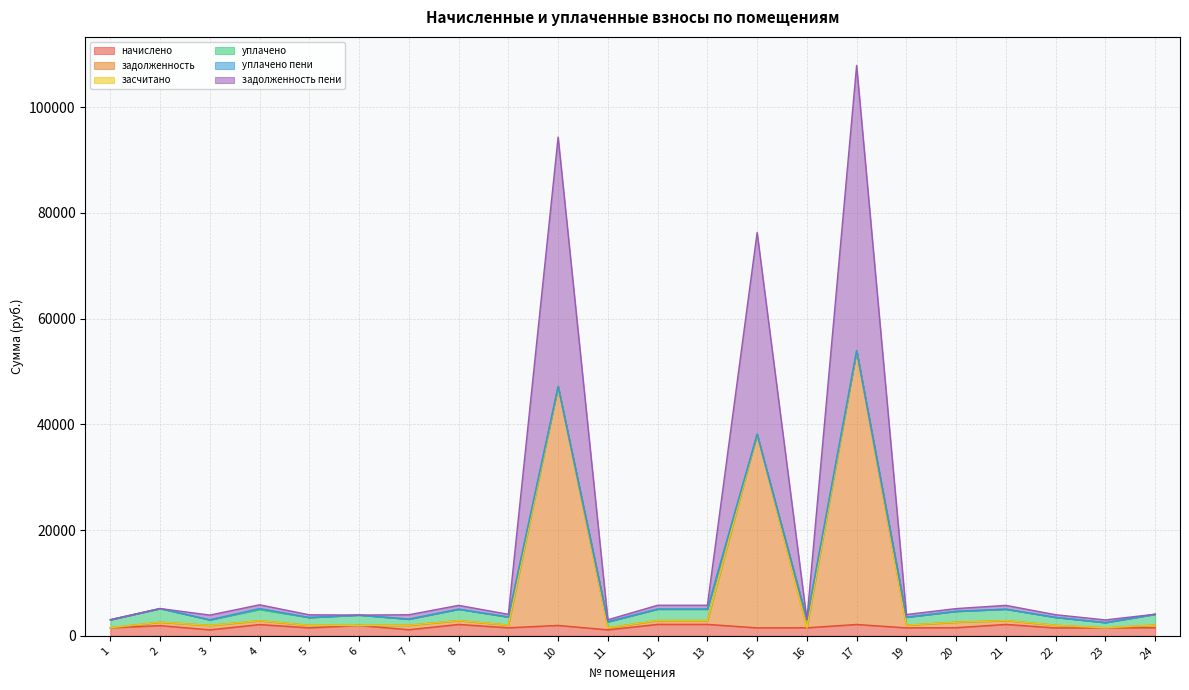

Is it true that задолженность equals 3827.0 at 21?

False